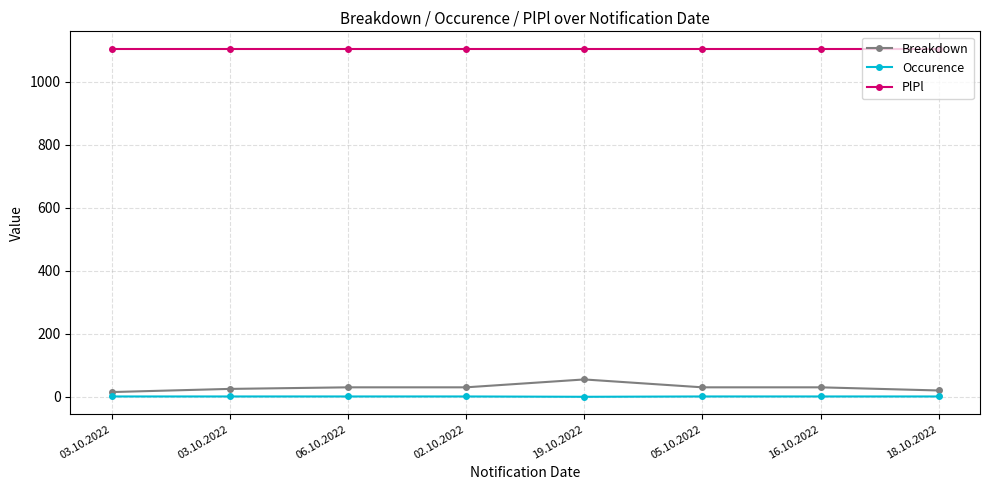

At which category is the sum across all series the highest?

19.10.2022